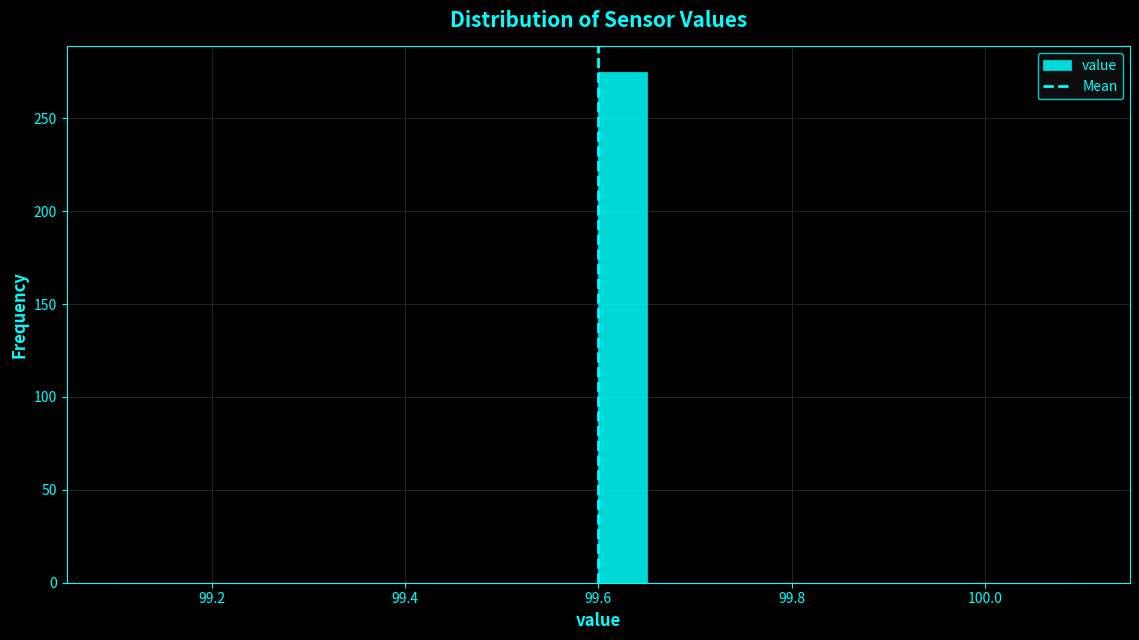

Around what value on the x-axis is the tallest bar? Give the approximate position of its centre, as read against the axis.

99.62